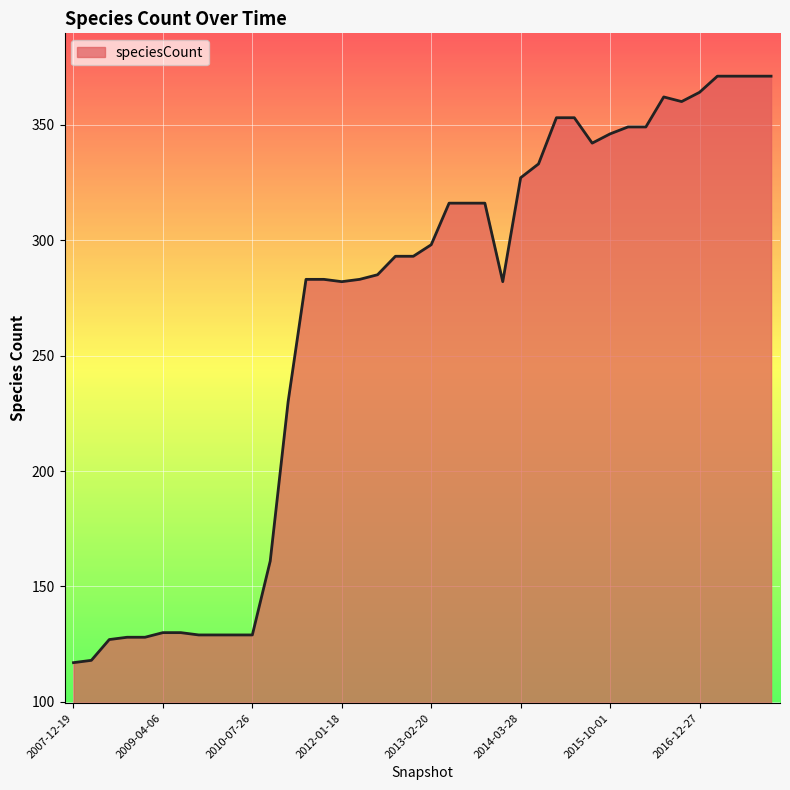

What is the greatest value displayed?

371